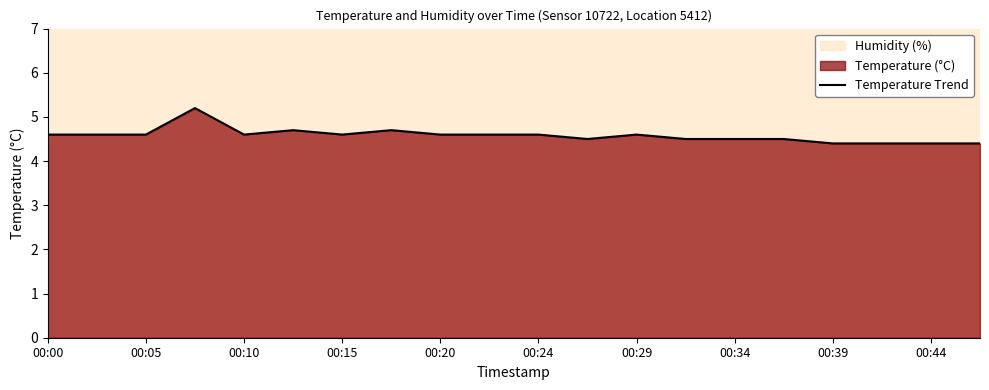

What is the minimum value for Temperature Trend?

4.4